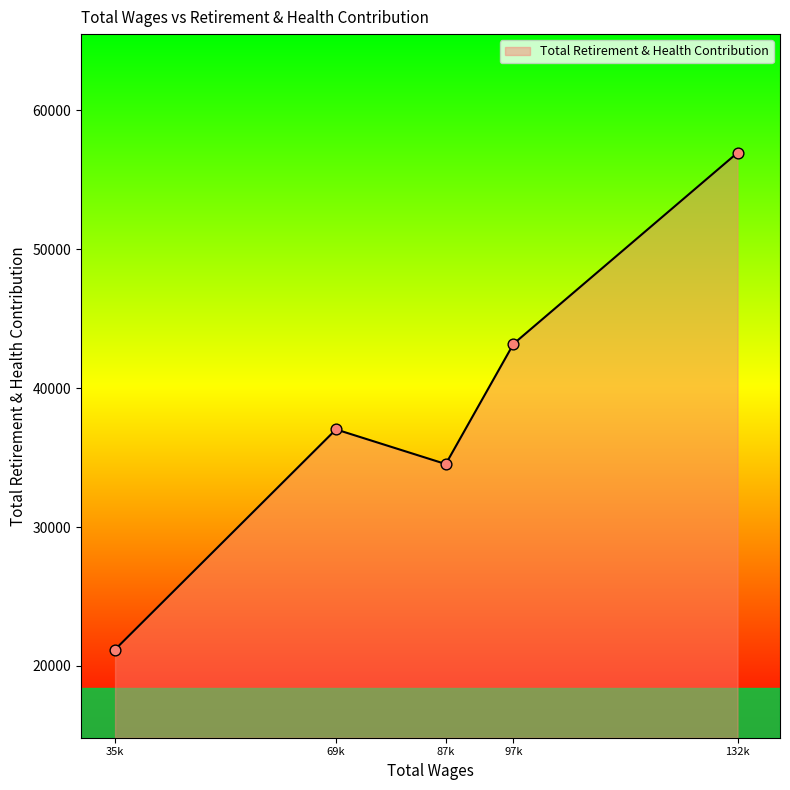

What is the ratio of the value at 35k to the value at 87k?

0.6